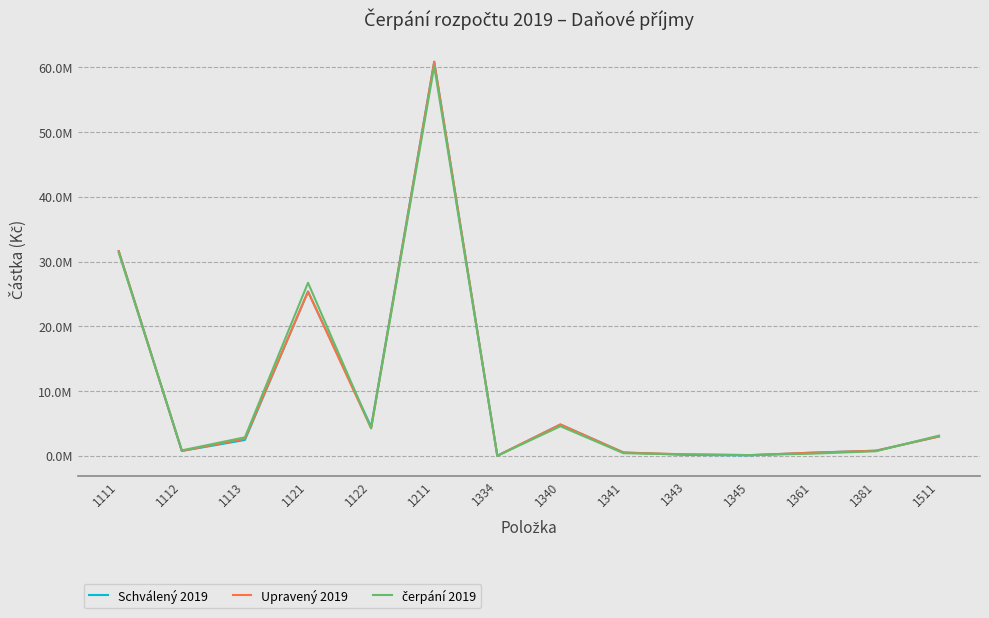

Does the chart have visible grid lines?

Yes